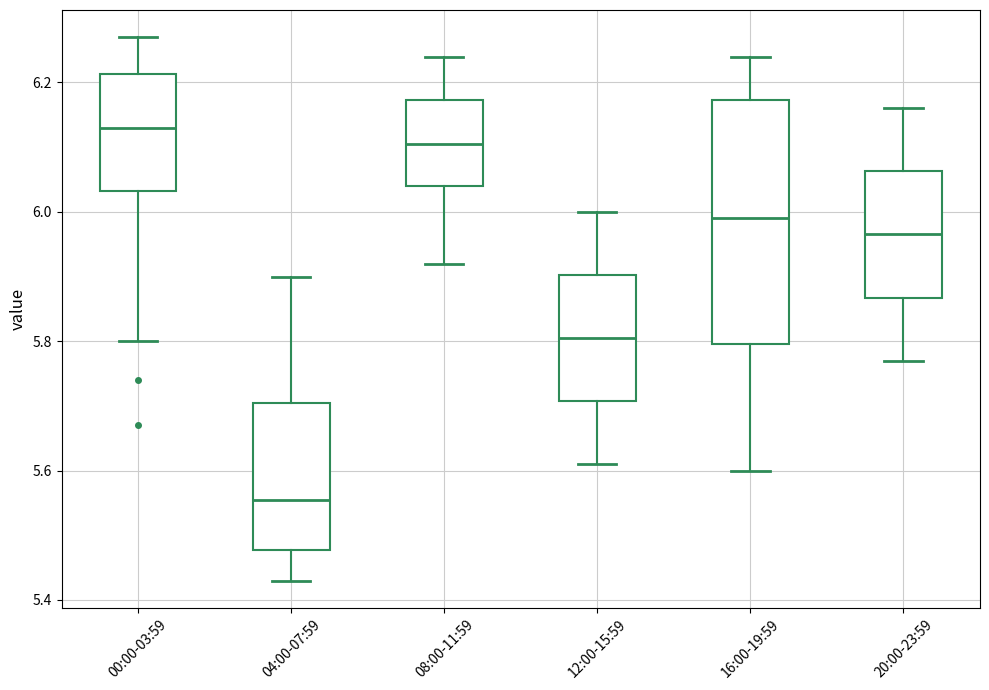

Comparing the boxes themselves (not the whiskers), which one is the tallest?

16:00-19:59